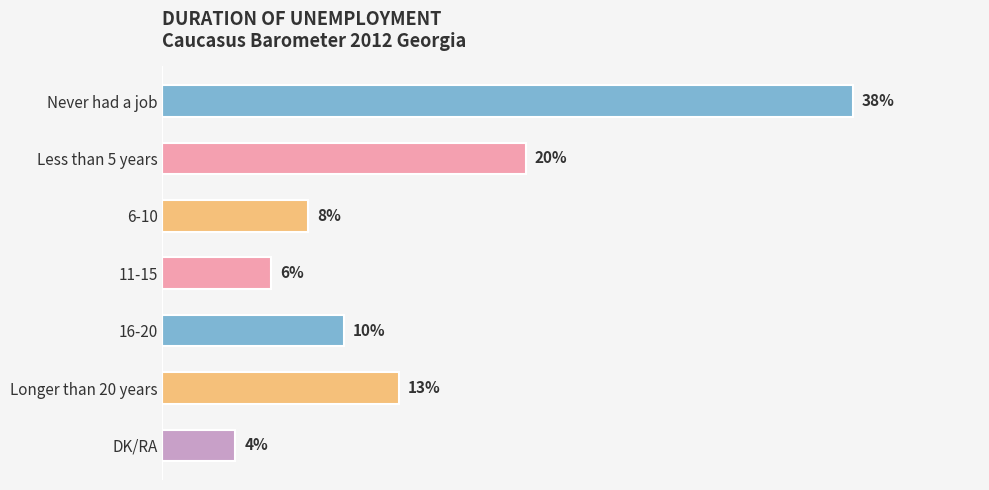

Where is the data nearest to the value 21?

Less than 5 years